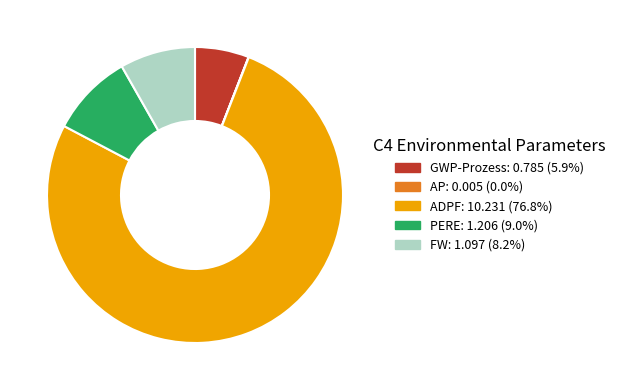

What is the ratio of the value at GWP-Prozess to the value at FW?

0.7